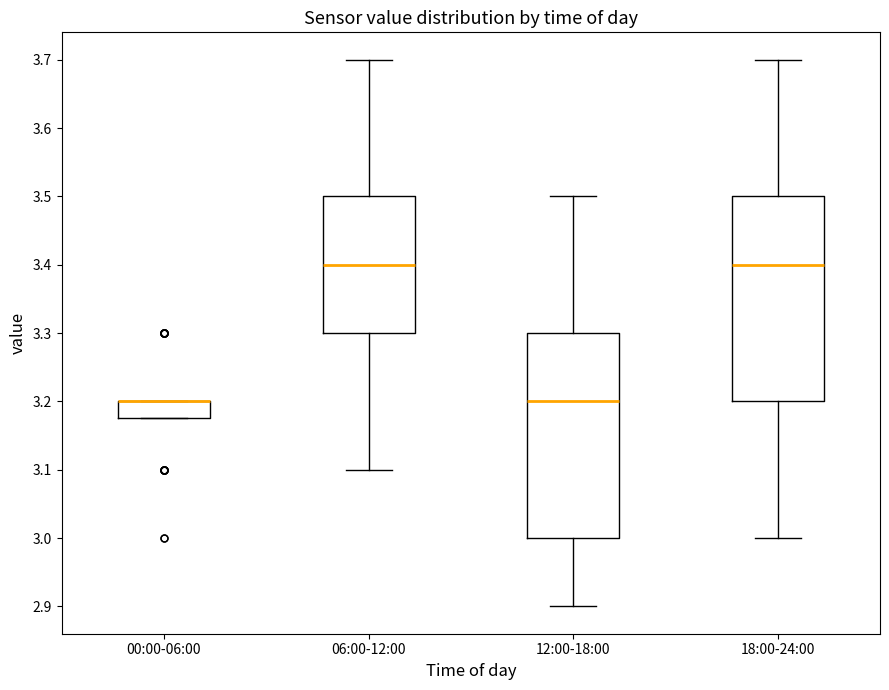

Reading left to right, transcribe this box plot: for each box, give where its median line is, the range the box spans, and where its two whiskers end, as read against the y-axis. The values are not printed on the chart, so give them approximately, as read against the axis.

00:00-06:00: median 3.20 (drawn on the box's upper edge), box 3.18 to 3.20, whiskers 3.18 to 3.20
06:00-12:00: median 3.40, box 3.30 to 3.50, whiskers 3.10 to 3.70
12:00-18:00: median 3.20, box 3.00 to 3.30, whiskers 2.90 to 3.50
18:00-24:00: median 3.40, box 3.20 to 3.50, whiskers 3.00 to 3.70